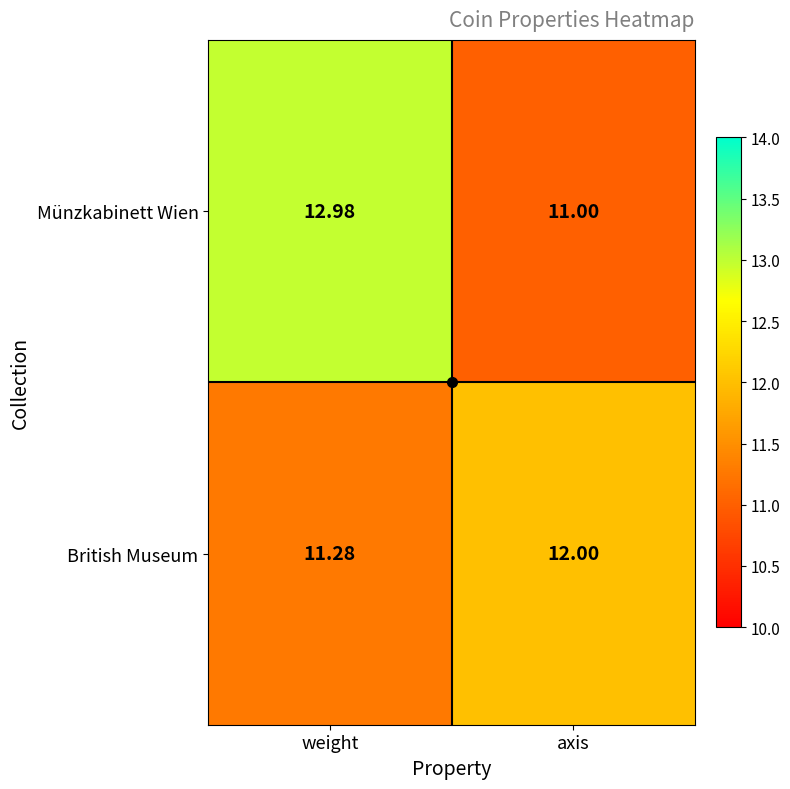

Where is British Museum nearest to the value 11?

weight